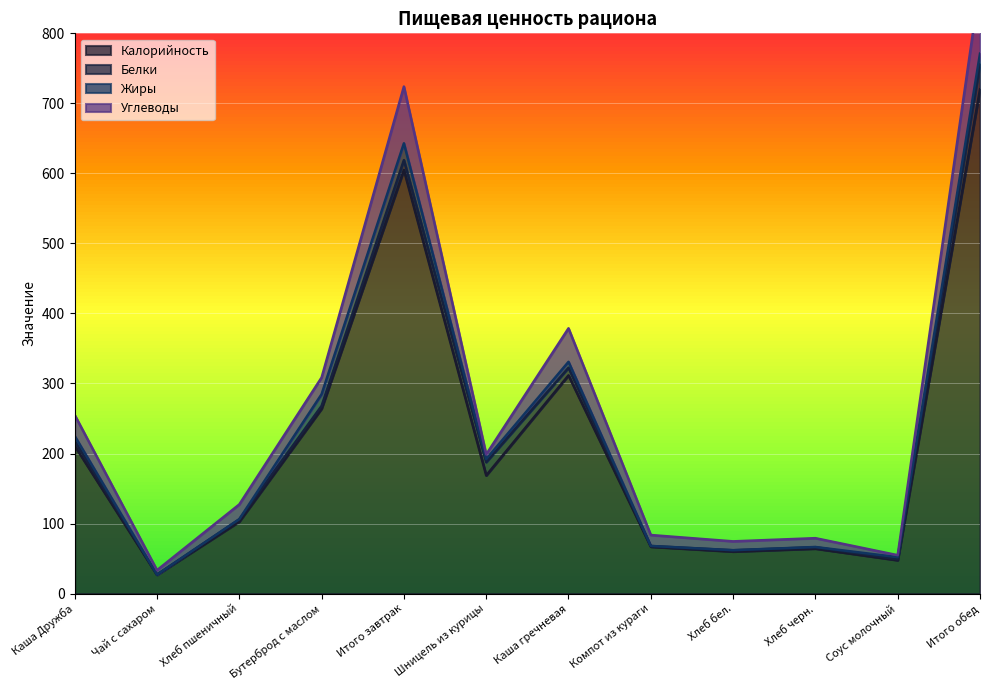

Reading left to right, extract all data points from this chart.

Калорийность: 211.0	26.8	102.8	264.0	605.0	168.7	311.6	66.9	60.0	64.2	47.6	720.0
Белки: 7.0	0.2	3.2	4.0	14.0	19.1	10.9	1.0	1.8	2.0	1.4	36.0
Жиры: 7.0	0.0	0.3	16.7	24.0	4.3	8.4	0.1	0.1	0.3	3.0	15.0
Углеводы: 30.0	6.4	21.0	23.8	81.0	6.7	47.9	15.6	12.6	12.6	2.8	100.0